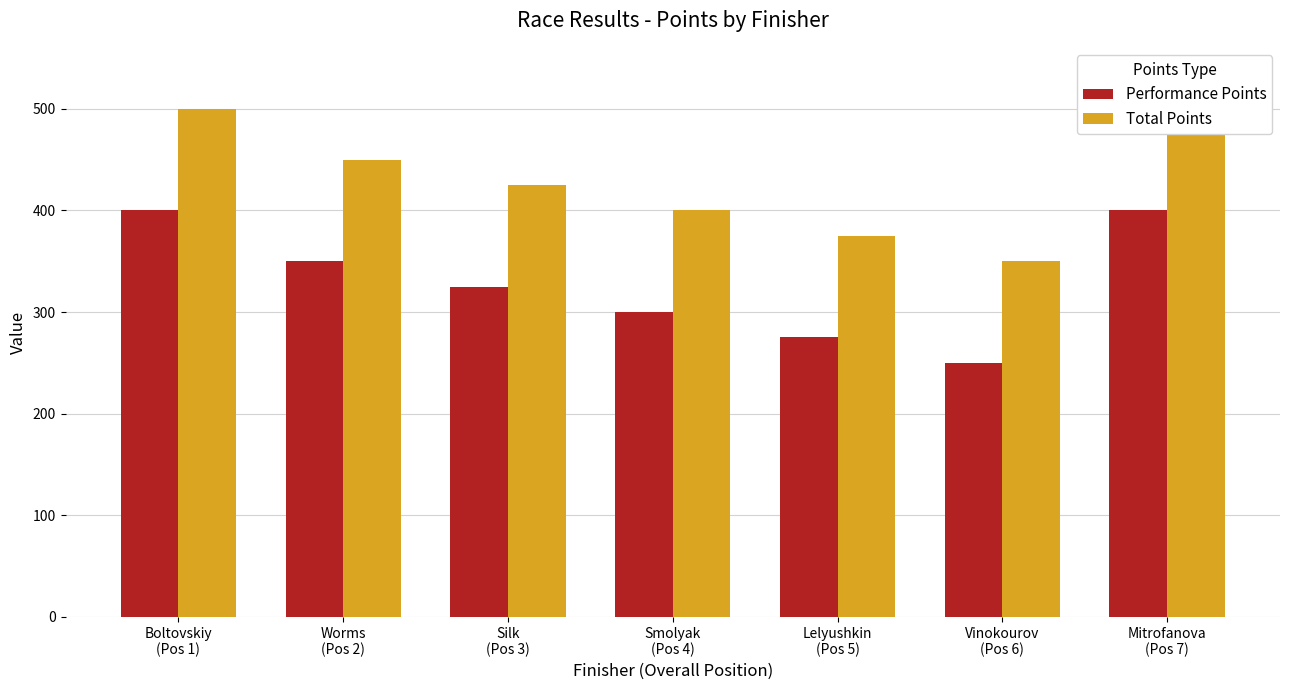

Reading left to right, extract all data points from this chart.

Performance Points: Boltovskiy
(Pos 1)=400	Worms
(Pos 2)=350	Silk
(Pos 3)=325	Smolyak
(Pos 4)=300	Lelyushkin
(Pos 5)=275	Vinokourov
(Pos 6)=250	Mitrofanova
(Pos 7)=400
Total Points: Boltovskiy
(Pos 1)=500	Worms
(Pos 2)=450	Silk
(Pos 3)=425	Smolyak
(Pos 4)=400	Lelyushkin
(Pos 5)=375	Vinokourov
(Pos 6)=350	Mitrofanova
(Pos 7)=500